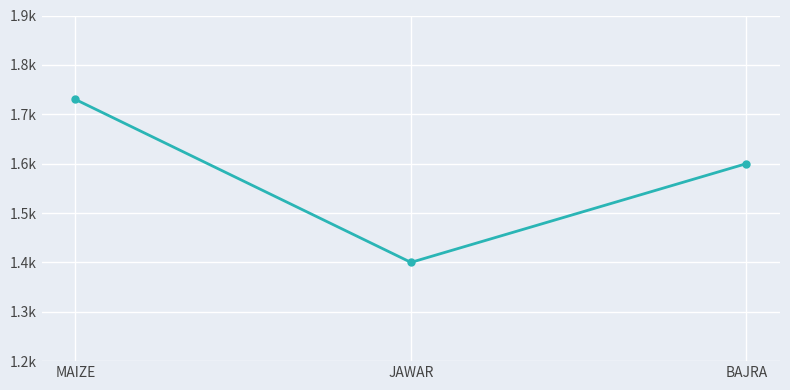

Reading right to left, what are all the values shown in this chart?

BAJRA=1600	JAWAR=1400	MAIZE=1730